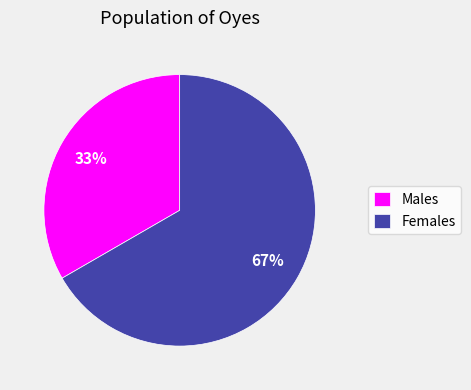

Rank the categories by value from highest to lowest.

Females, Males